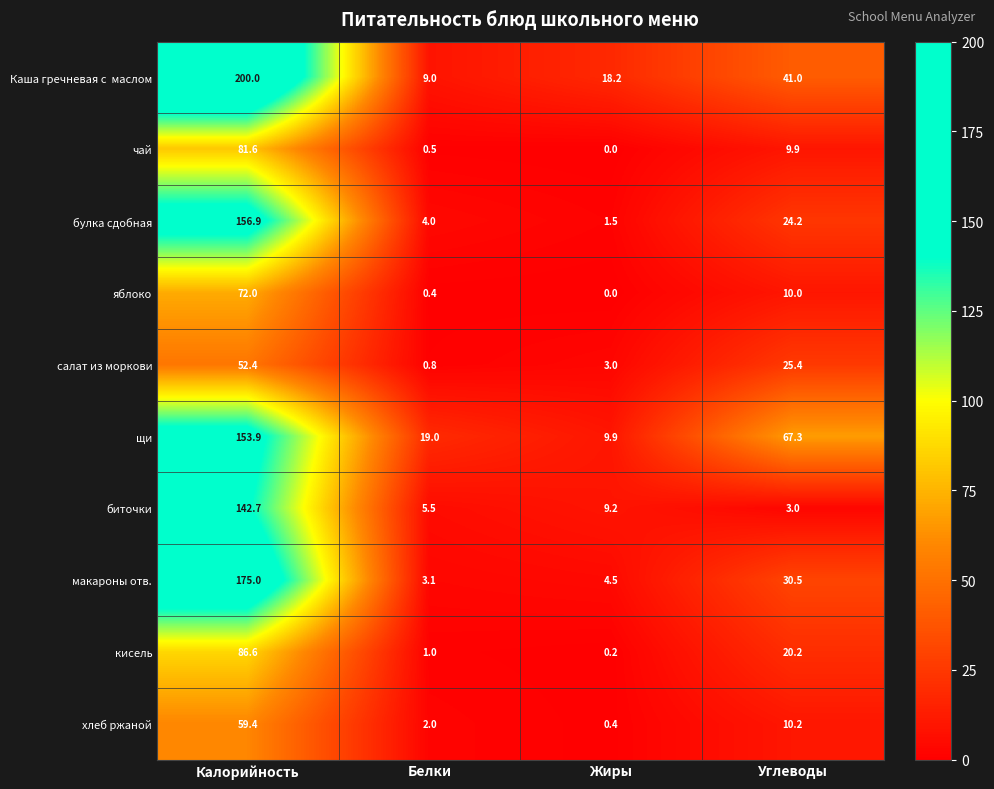

Which label corresponds to the largest value in the chart?

Калорийность